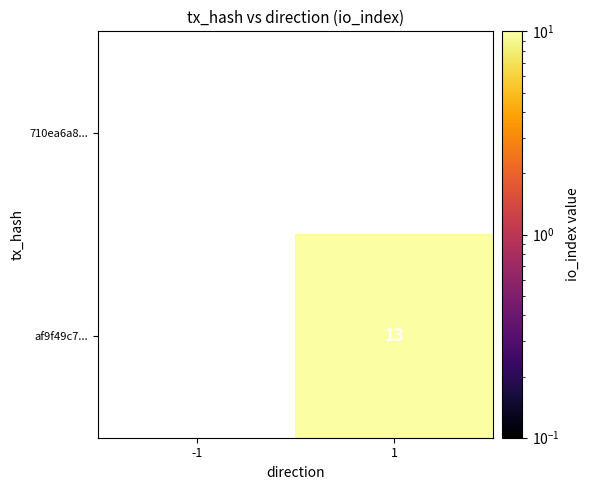

True or false: af9f49c7... has a value of 13 at 1.

True